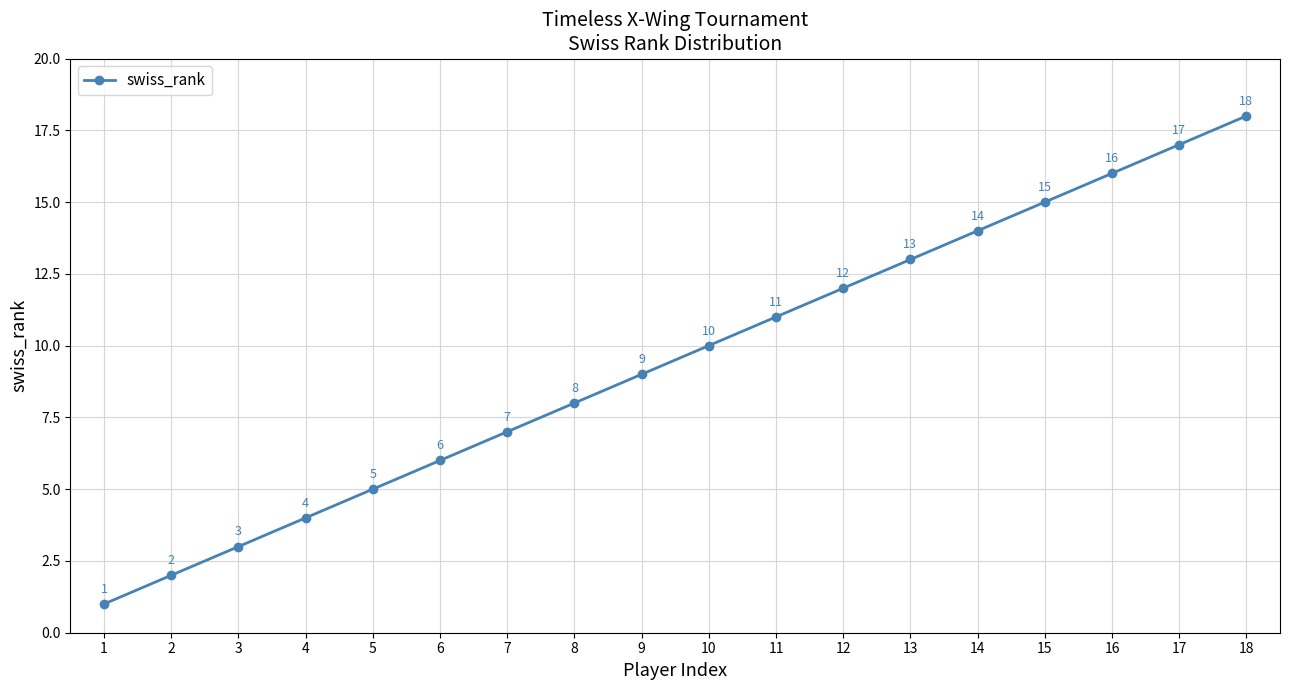

Which label corresponds to the largest value in the chart?

18